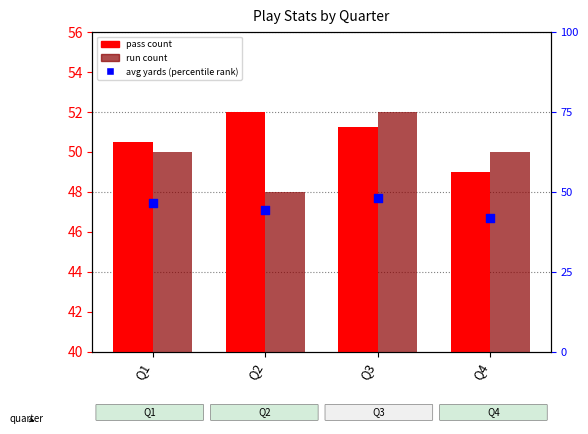

Which series has the largest total across all categories?

pass count